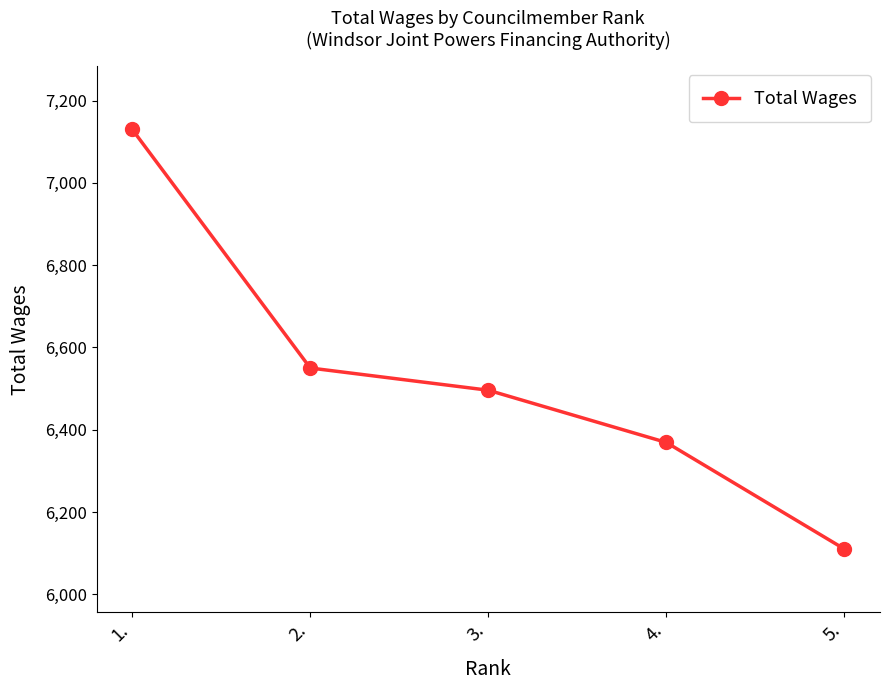

What is the label of the 4th point from the right?

2.